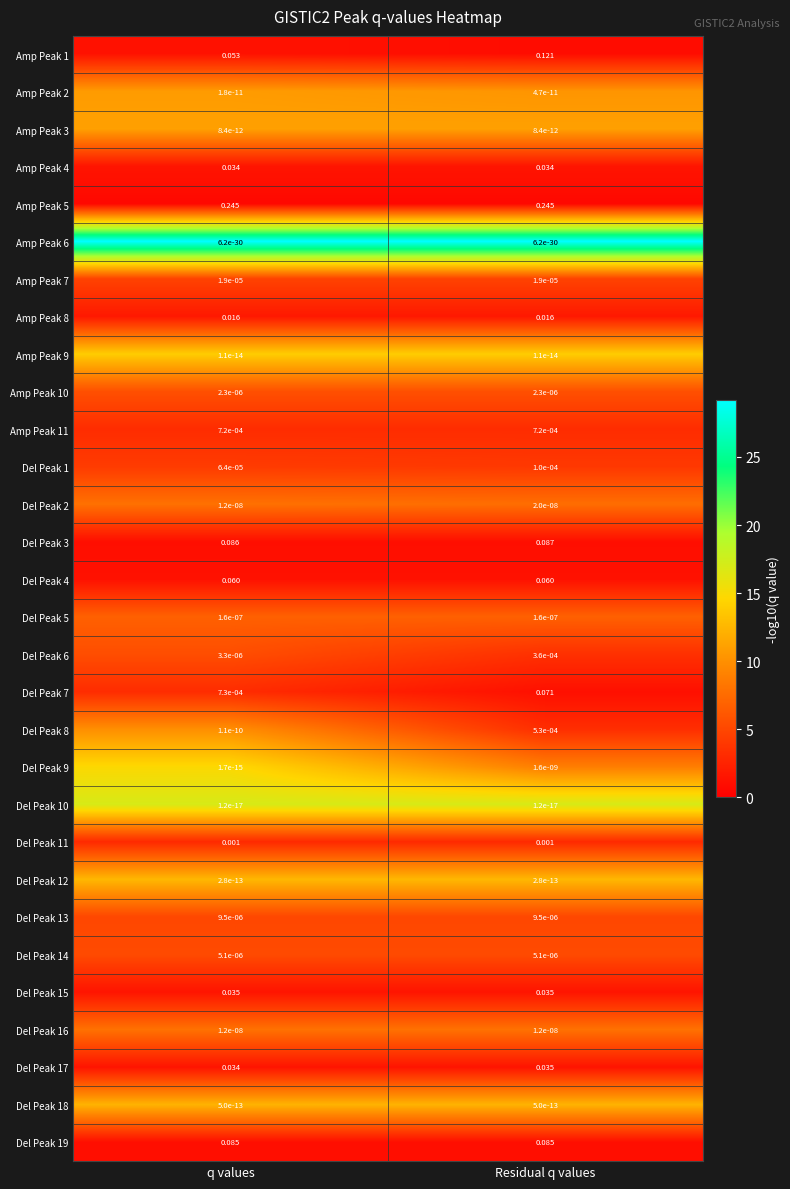

Is the value of Del Peak 12 at q values greater than the value of Del Peak 13 at q values?

No